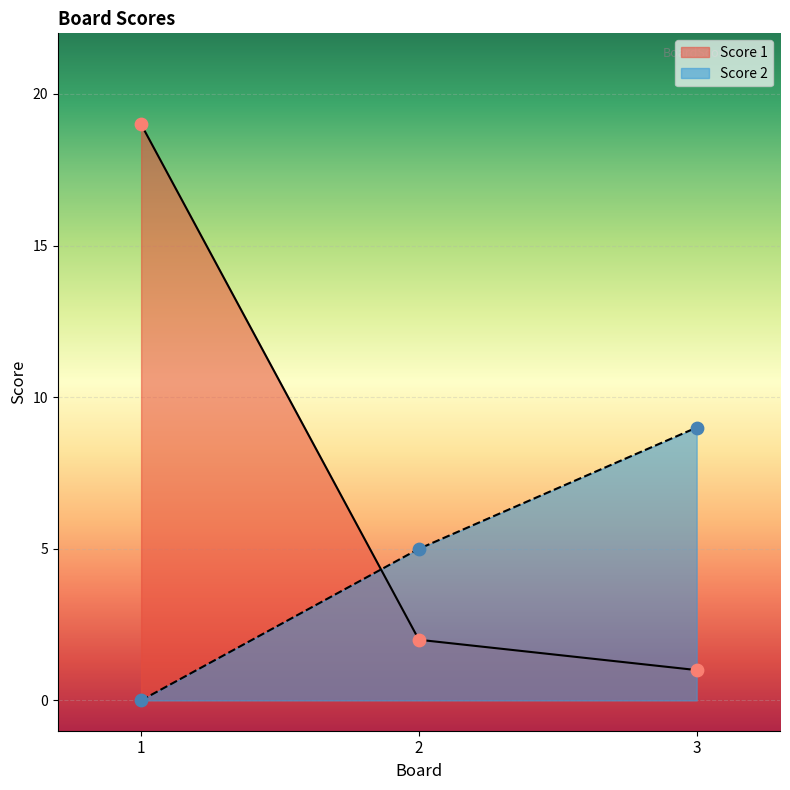

What are all the series names shown in the legend?

Score 1, Score 2